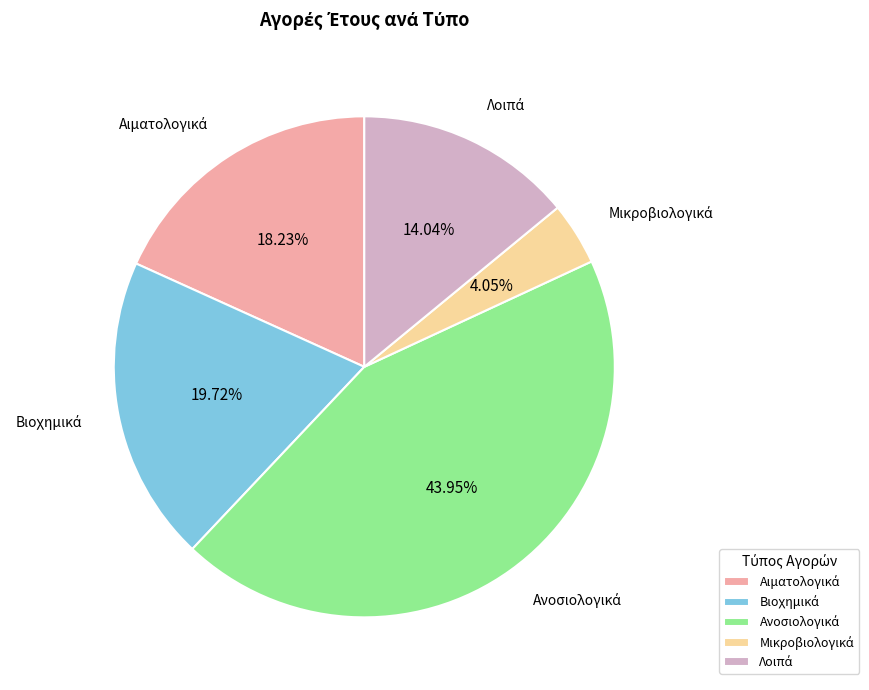

Does any single category account for the majority?

No